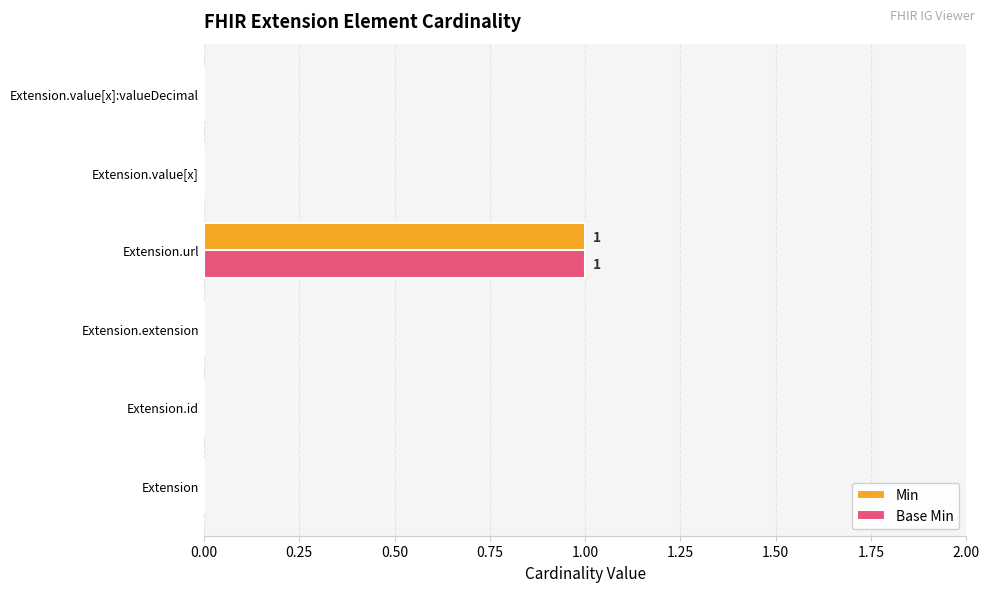

Which category has the highest value in the Base Min series?

Extension.url